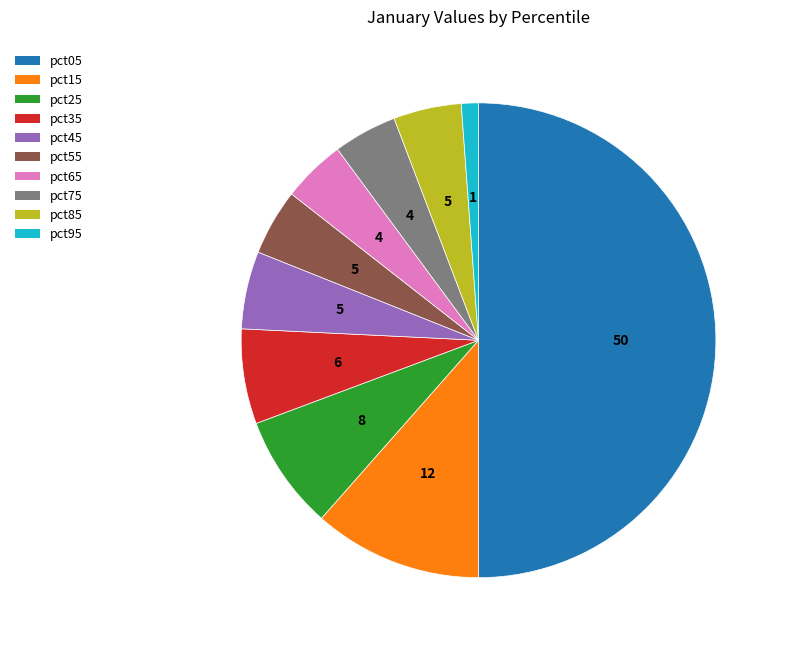

Which slice is the largest?

pct05